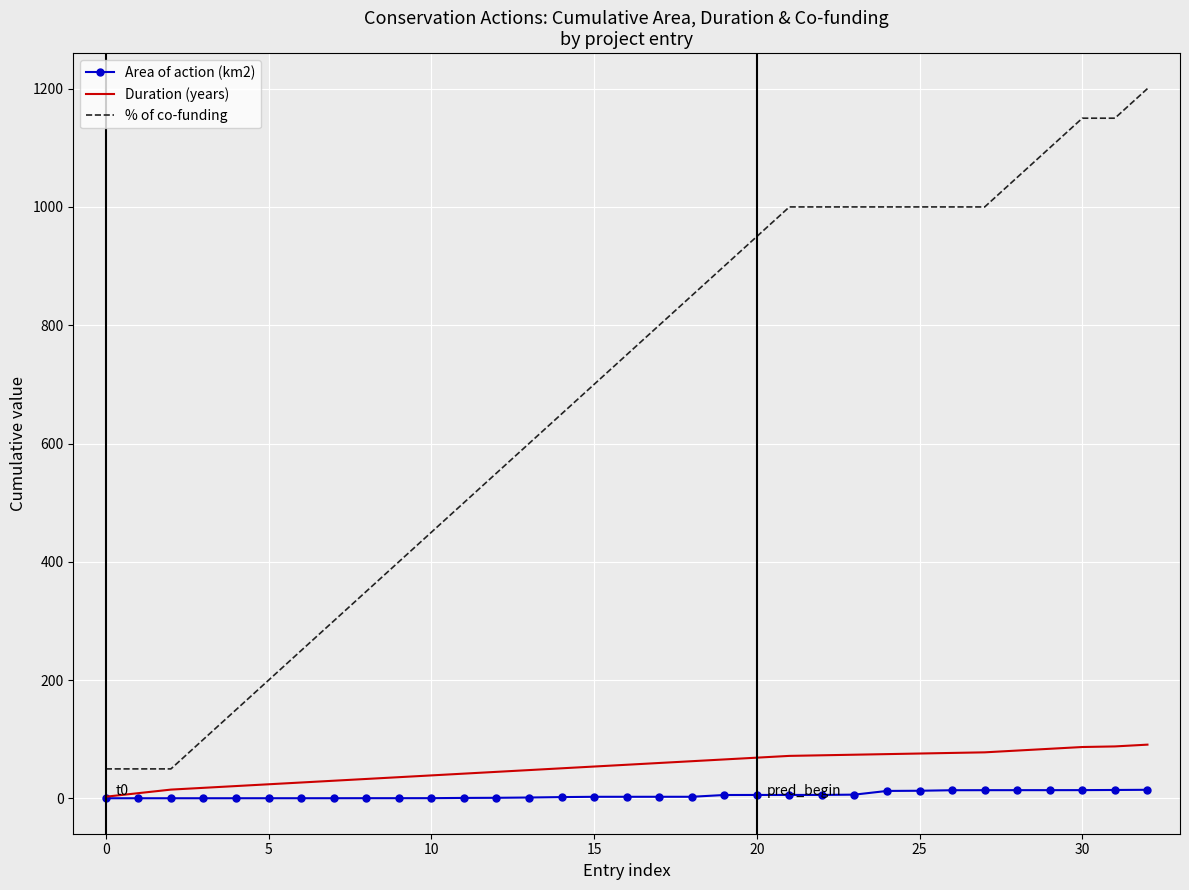

List the series in order of their peak value, lowest first.

Area of action (km2), Duration (years), % of co-funding